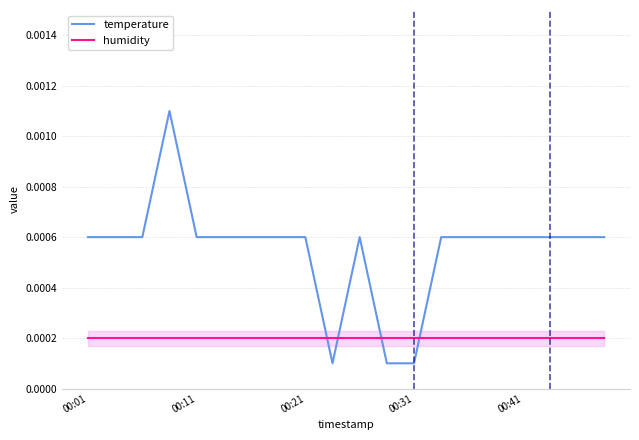

Which series has the largest total across all categories?

temperature